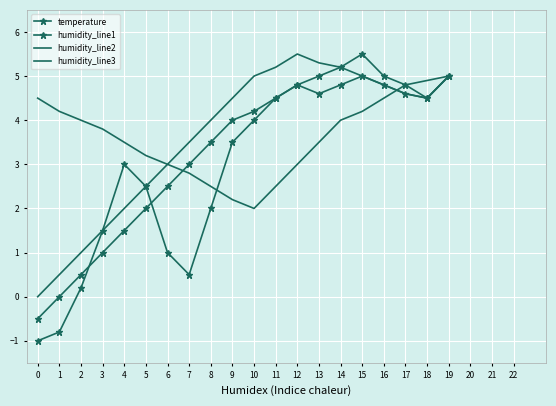

How many lines are shown in the chart?

4